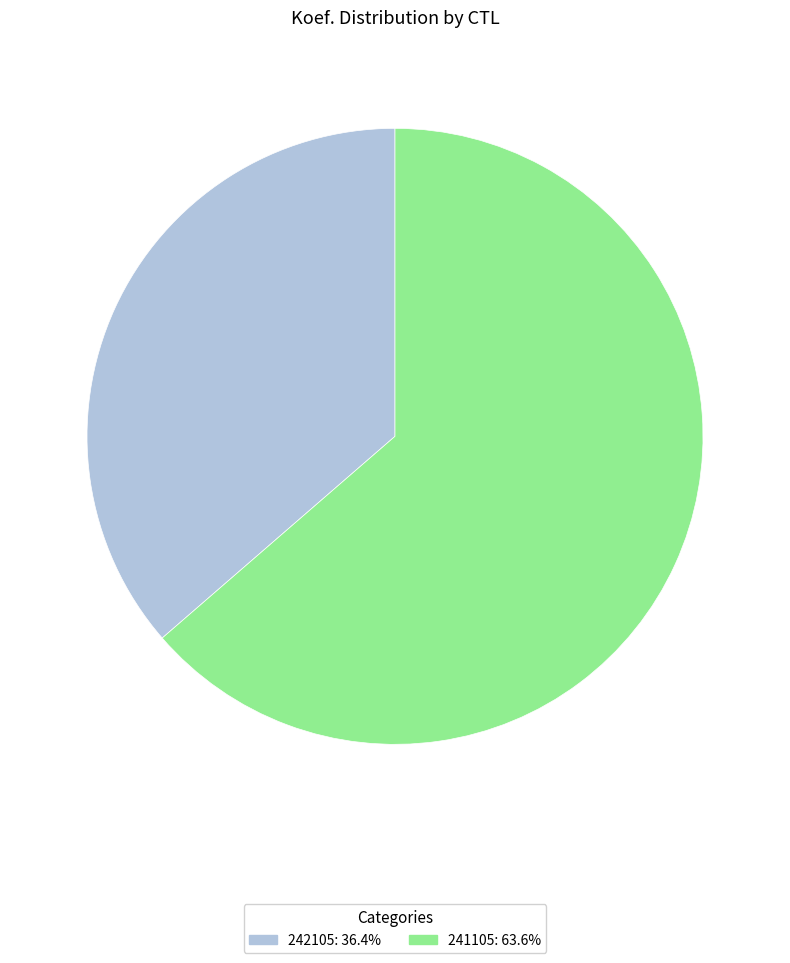

How many slices are in this pie chart?

2